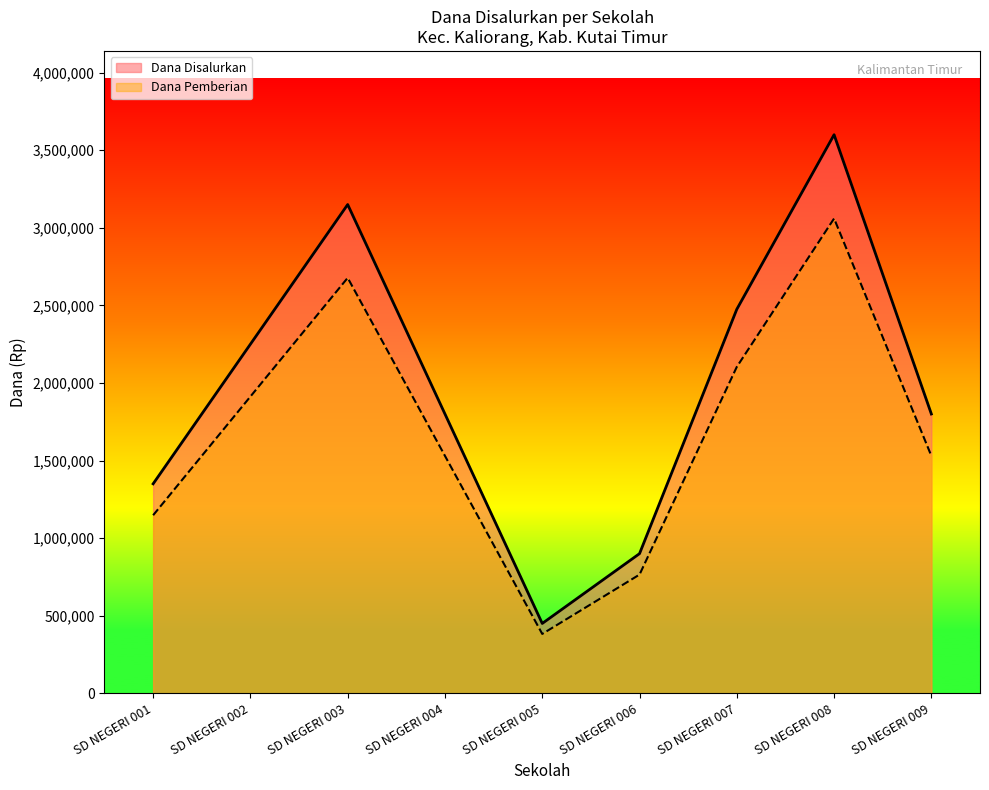

How many data points in Dana Disalurkan are above 1800000?

4